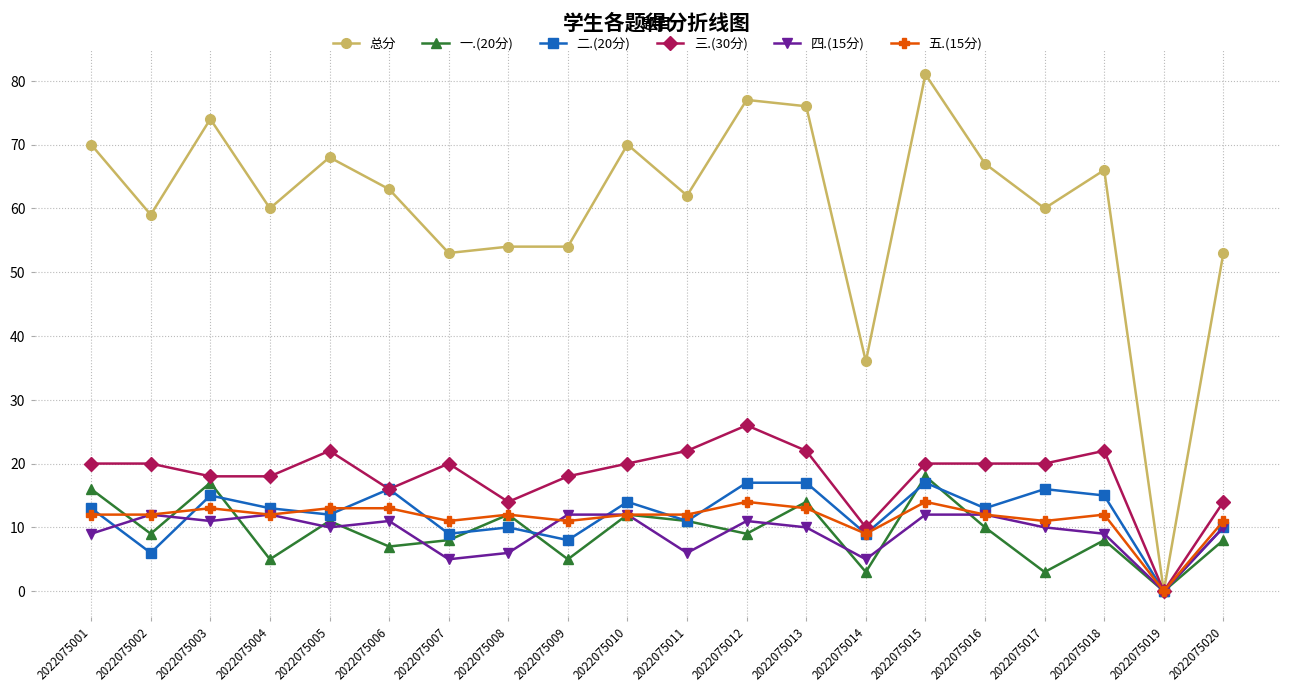

What is the highest value of the 二.(20分) series?

17